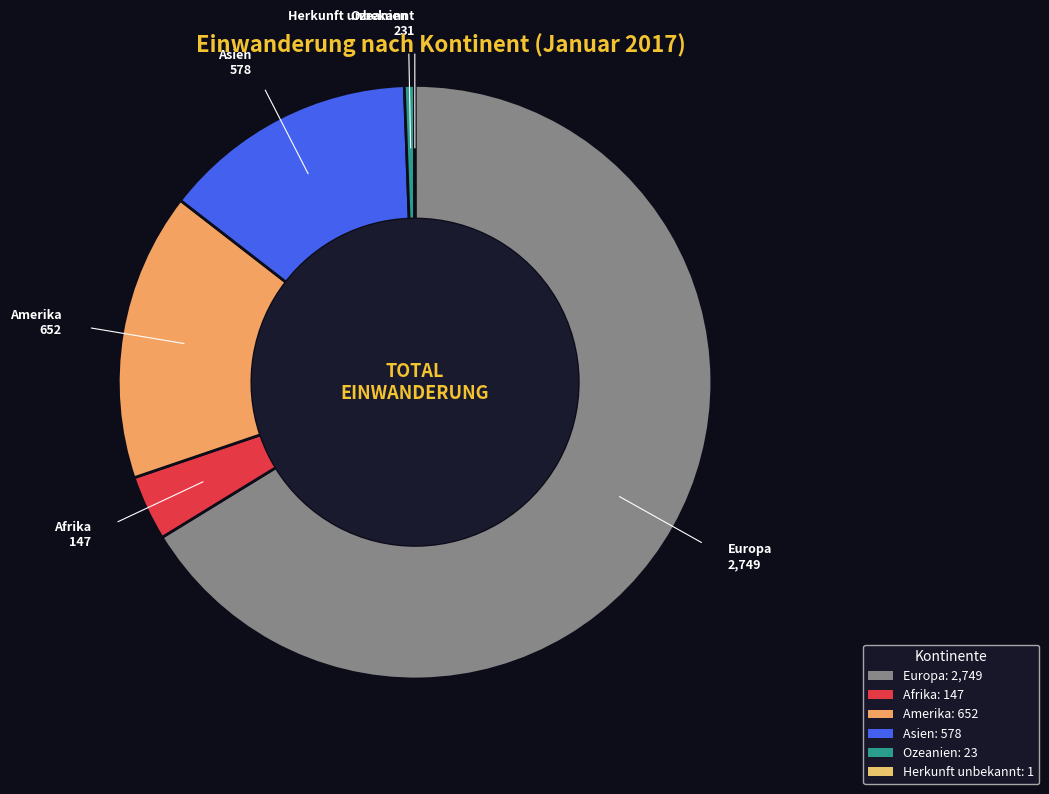

Between Asien and Europa, which is larger?

Europa